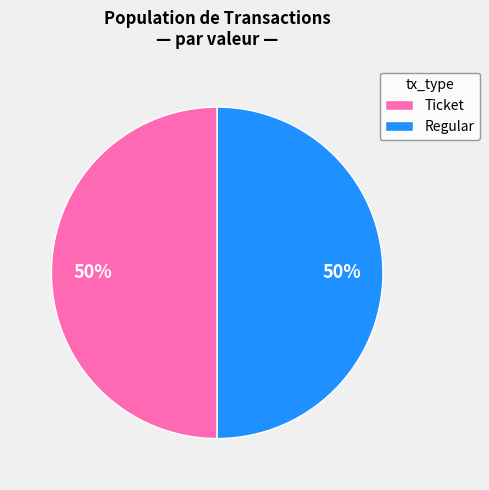

How many segments does this pie chart have?

2